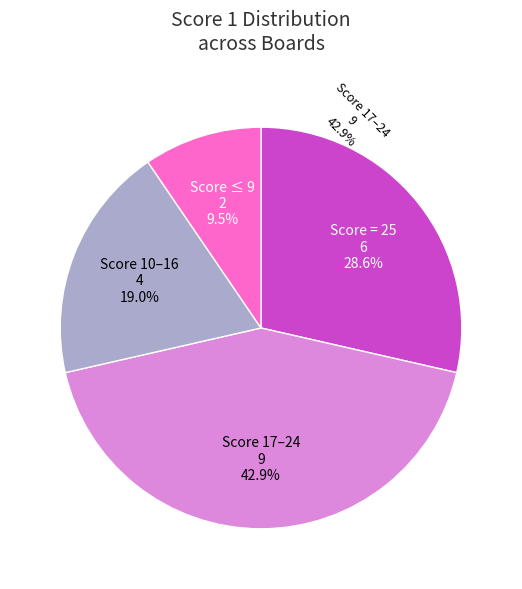

How many segments does this pie chart have?

4